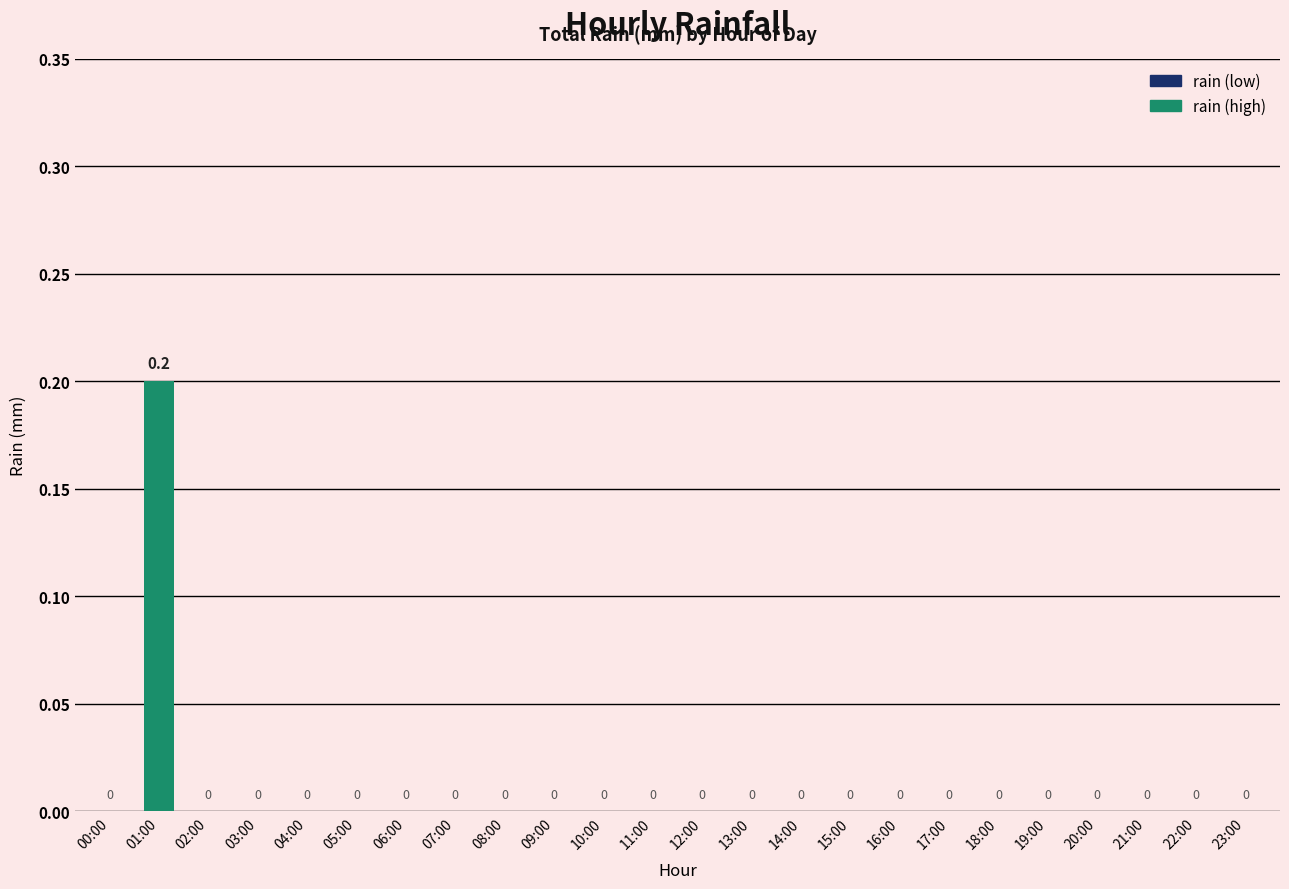

Are the bars horizontal?

No